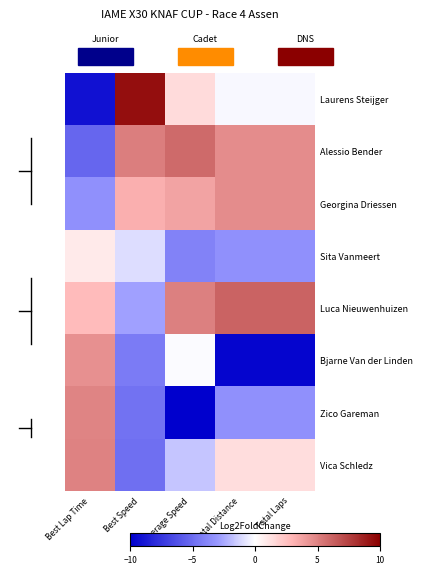

Reading left to right, what are all the values shown in this chart?

Laurens Steijger: Best Lap Time=-9.2	Best Speed=9.4	Average Speed=1.4	Total Distance=-0.2	Total Laps=-0.2
Alessio Bender: Best Lap Time=-5.2	Best Speed=5.1	Average Speed=5.9	Total Distance=4.6	Total Laps=4.6
Georgina Driessen: Best Lap Time=-3.4	Best Speed=3.2	Average Speed=3.7	Total Distance=4.6	Total Laps=4.6
Sita Vanmeert: Best Lap Time=0.8	Best Speed=-1.0	Average Speed=-4.0	Total Distance=-3.4	Total Laps=-3.4
Luca Nieuwenhuizen: Best Lap Time=2.7	Best Speed=-2.8	Average Speed=5.1	Total Distance=6.2	Total Laps=6.2
Bjarne Van der Linden: Best Lap Time=4.4	Best Speed=-4.4	Average Speed=-0.1	Total Distance=-9.8	Total Laps=-9.8
Zico Gareman: Best Lap Time=4.9	Best Speed=-4.8	Average Speed=-10.3	Total Distance=-3.4	Total Laps=-3.4
Vica Schledz: Best Lap Time=5.0	Best Speed=-4.9	Average Speed=-1.7	Total Distance=1.4	Total Laps=1.4